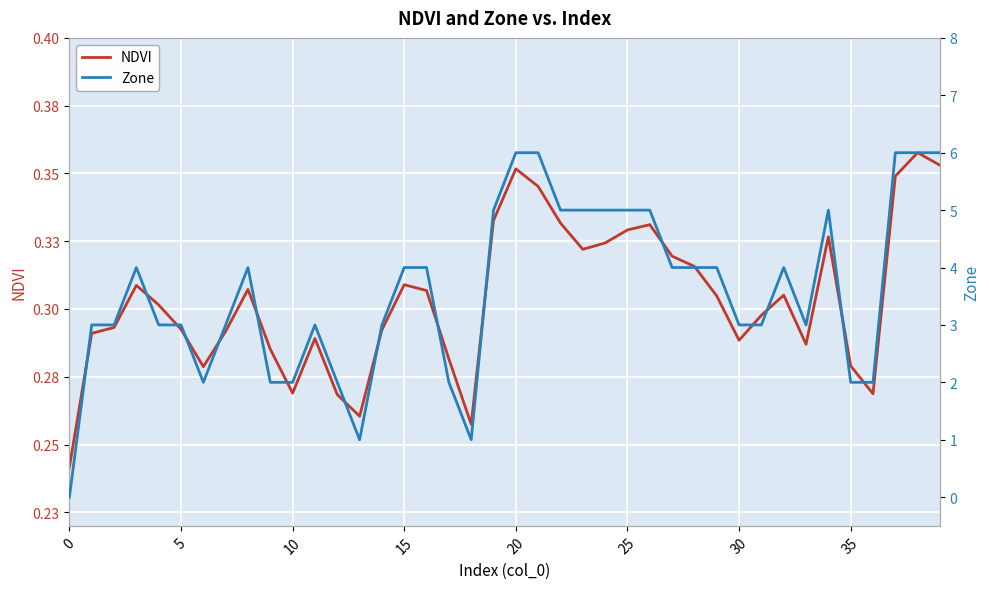

How many series are shown in this chart?

2